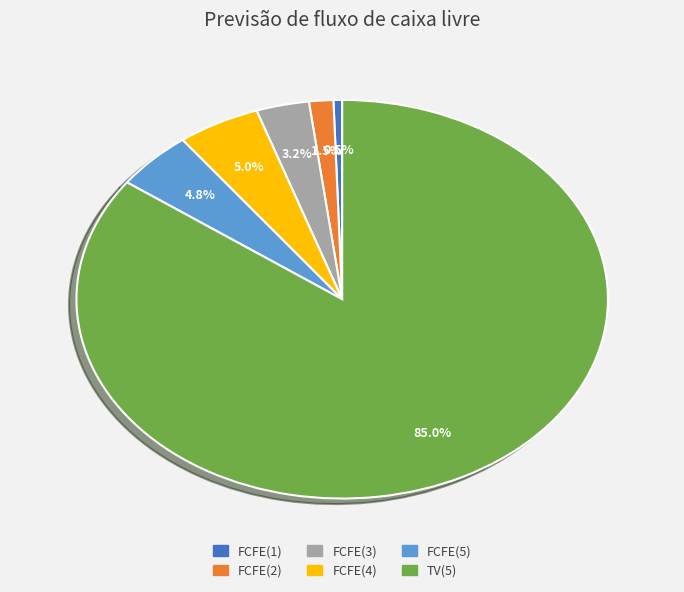

What percentage is the FCFE(4) slice, to the nearest percent?

5%